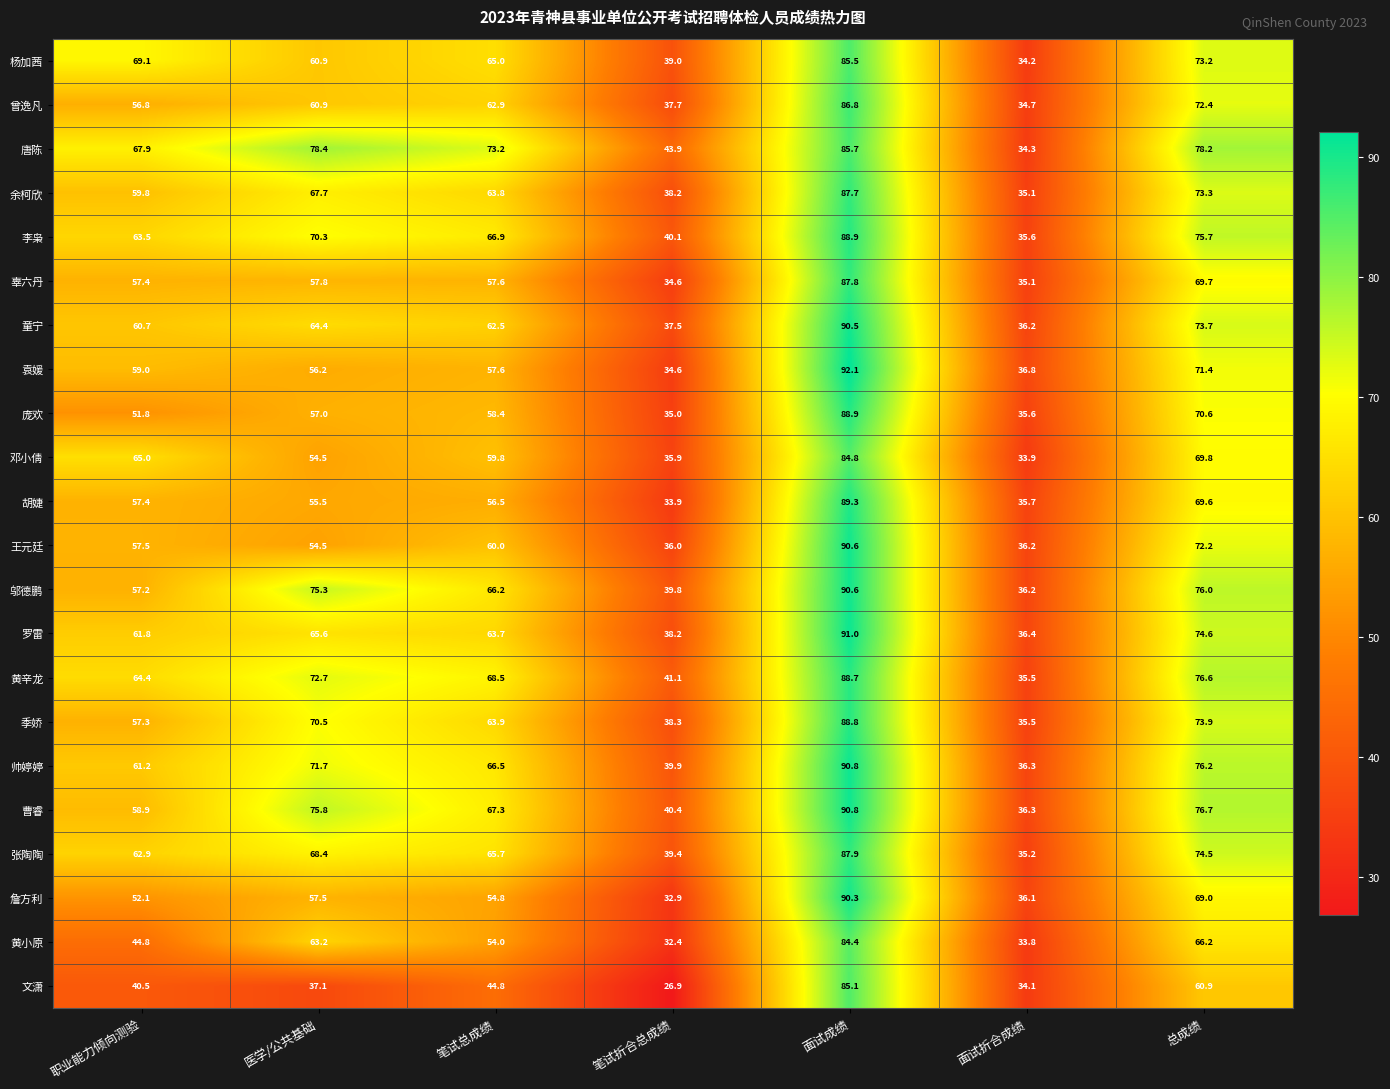

Rank the categories by 张陶陶 value from lowest to highest.

面试折合成绩, 笔试折合总成绩, 职业能力倾向测验, 笔试总成绩, 医学/公共基础, 总成绩, 面试成绩